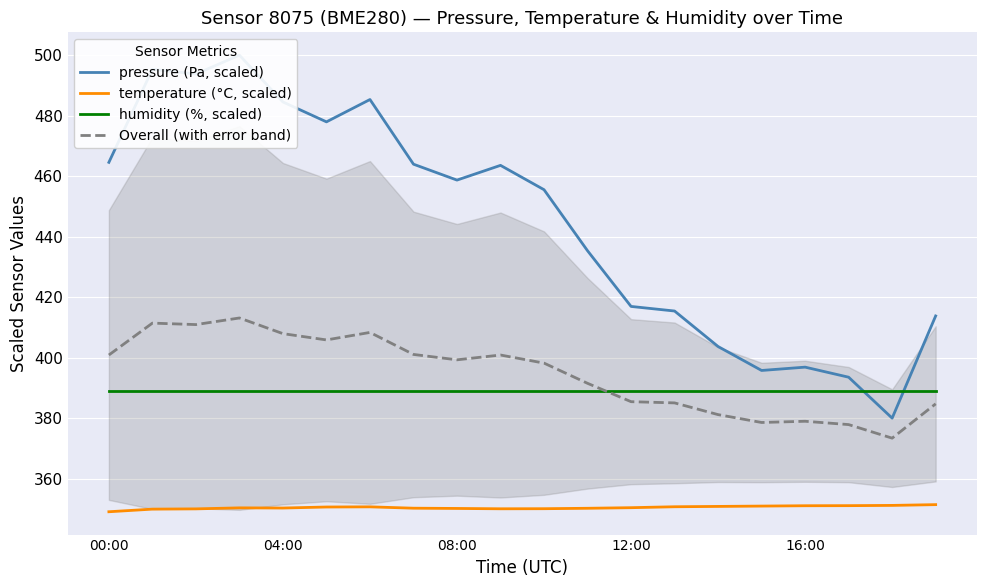

How many lines are shown in the chart?

4